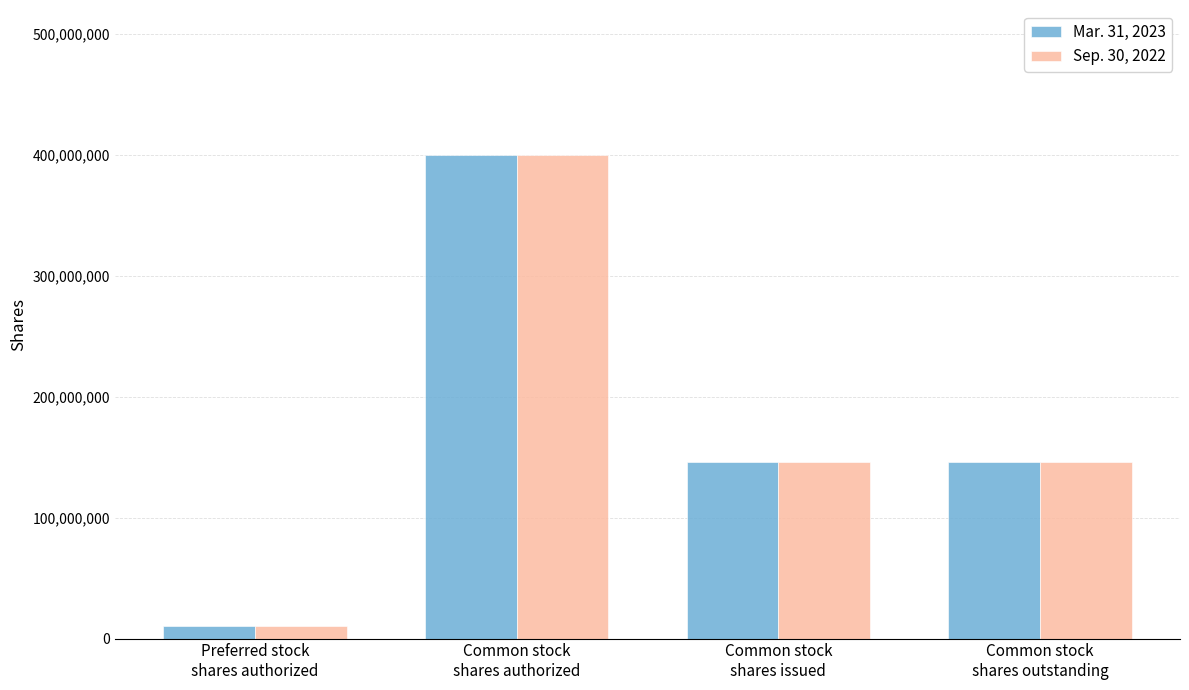

Count the number of data series in this chart.

2